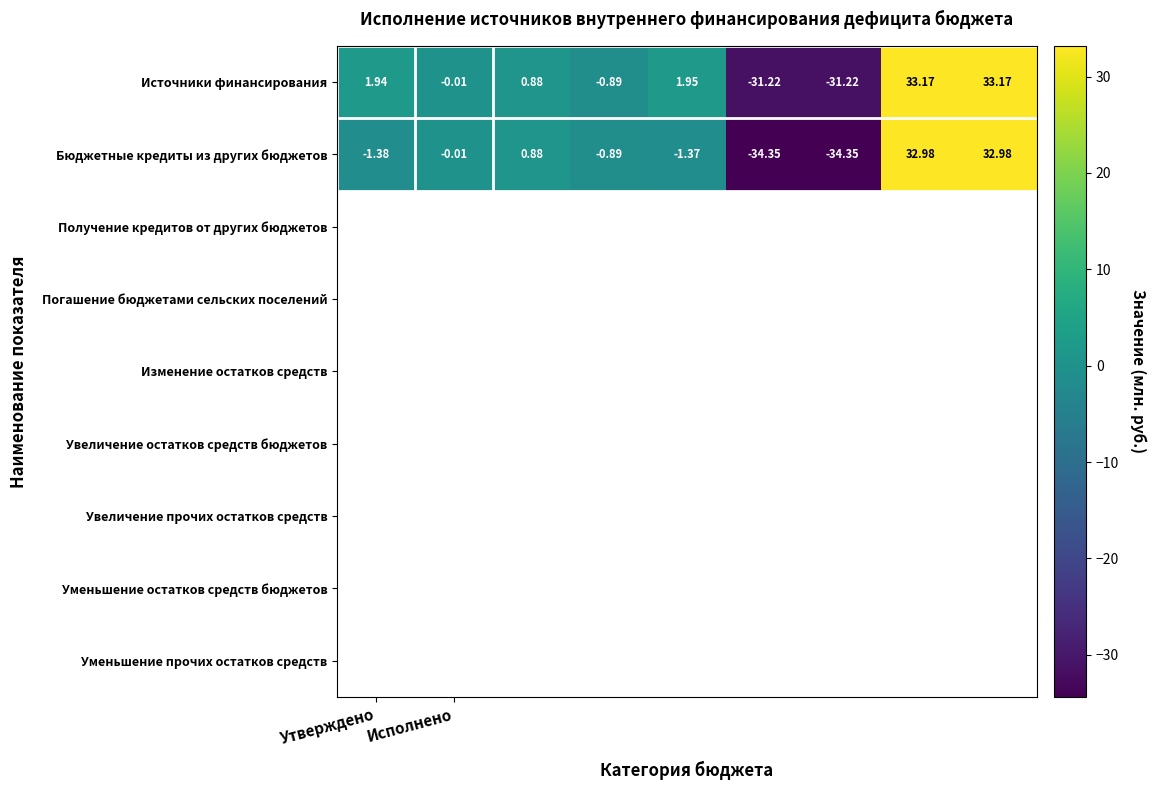

Which series has the largest range (max minus min)?

Бюджетные кредиты из других бюджетов